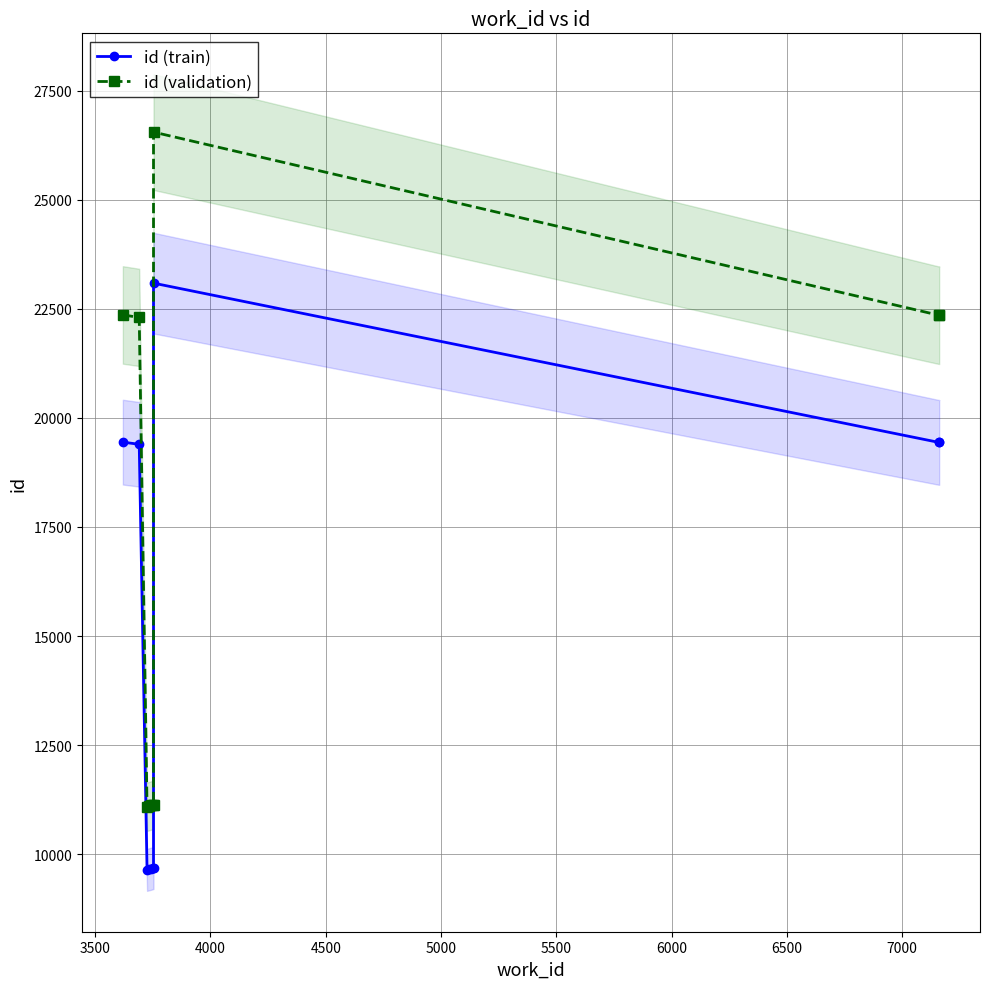

Is the value of id (validation) at 4500 greater than the value of id (train) at 5500?

Yes